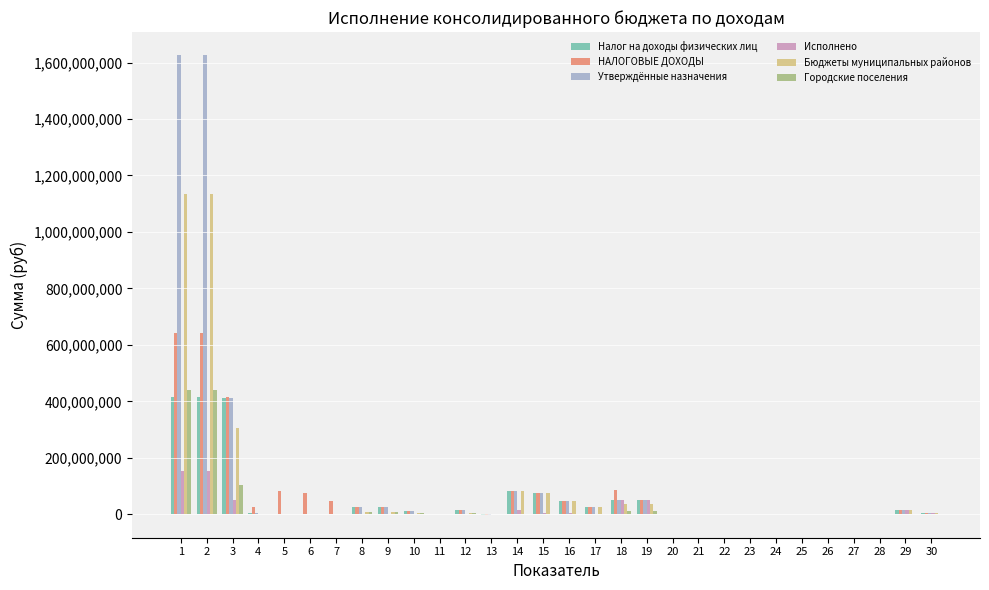

The value of Городские поселения at 15 is 277901225. True or false?

False